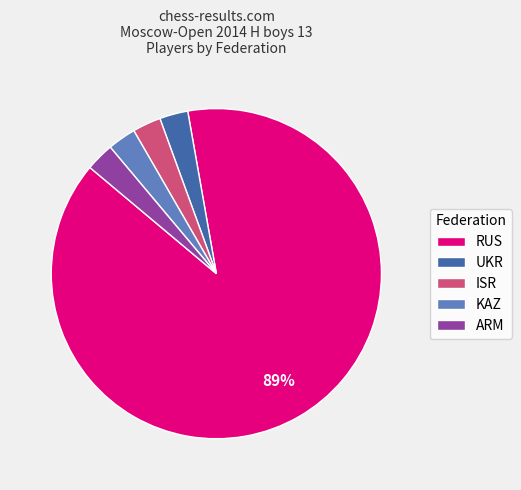

How many segments does this pie chart have?

5